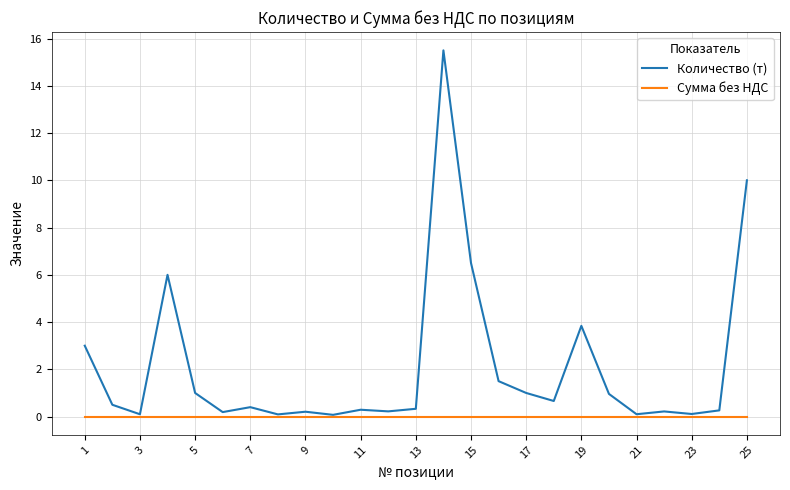

How many lines are shown in the chart?

2